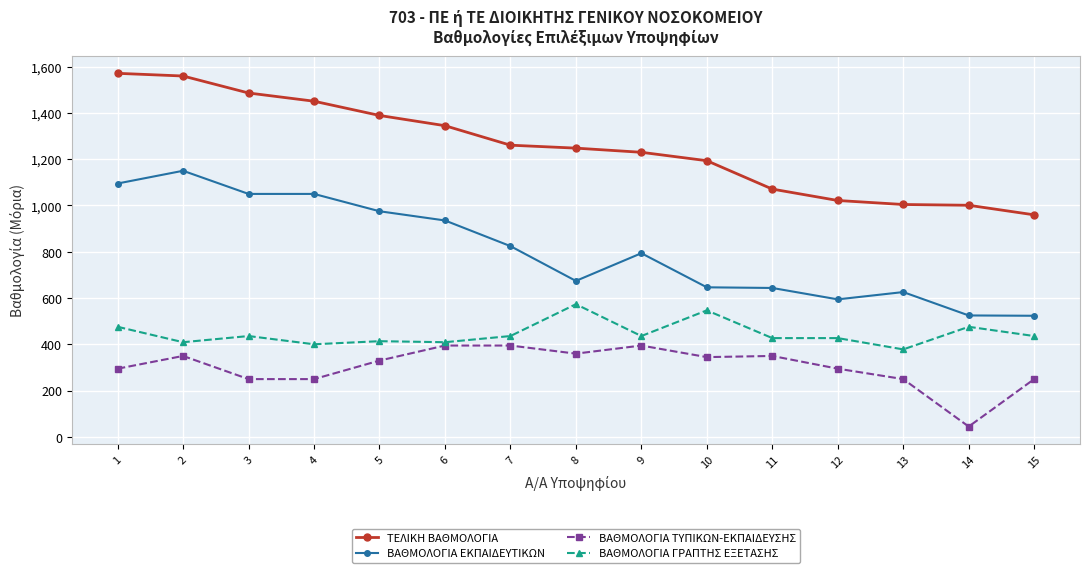

What is the average value of the ΤΕΛΙΚΗ ΒΑΘΜΟΛΟΓΙΑ series?

1252.6